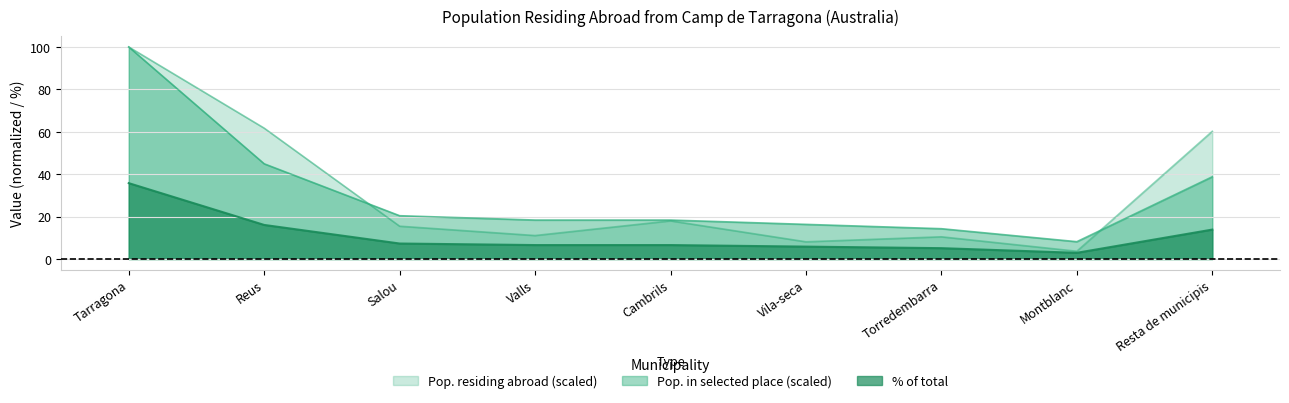

What is the approximate value of Pop. residing abroad (thousands) at Torredembarra?

10.5